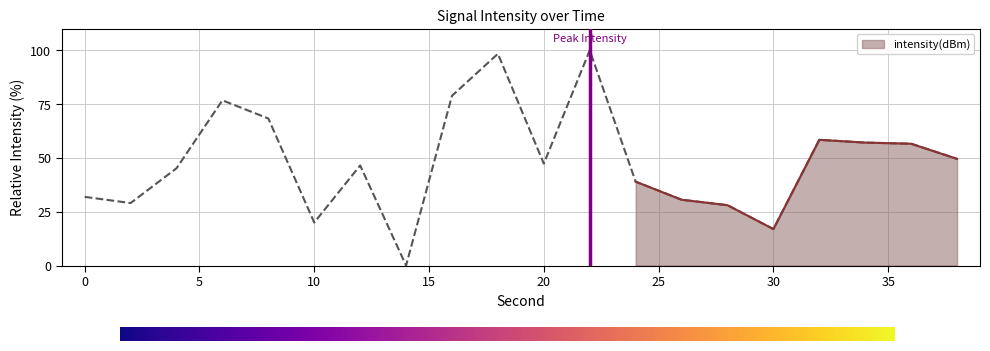

What is the change in value from 0 to 26?

-1.3